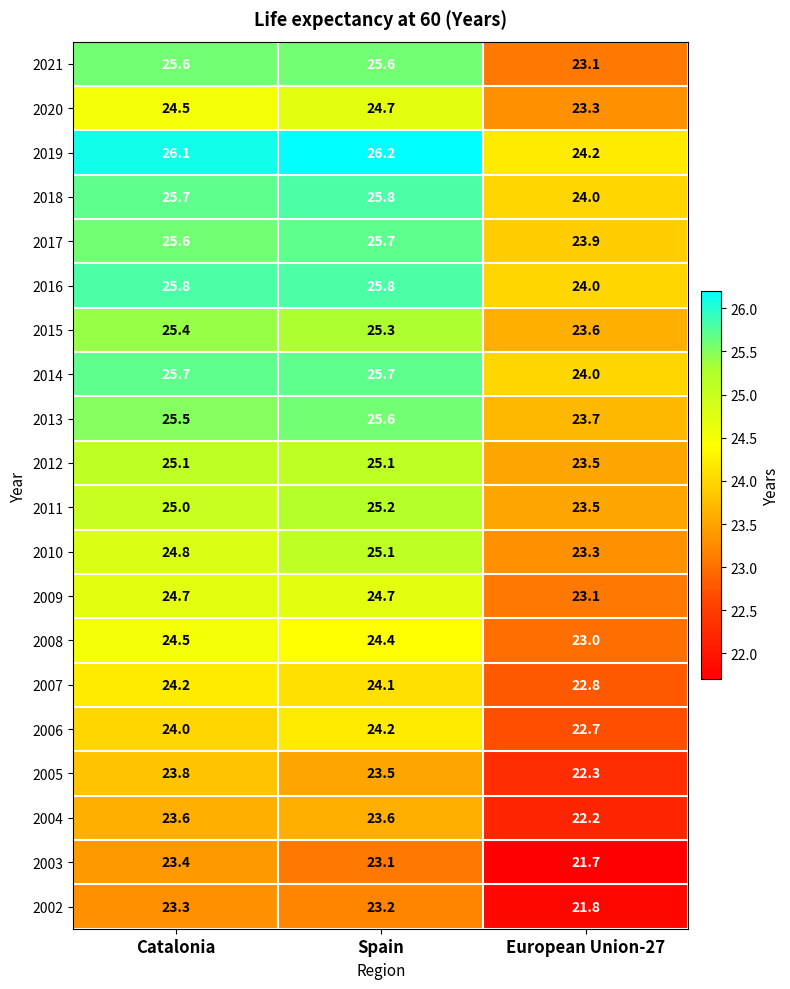

Which series has the widest spread of values?

2021